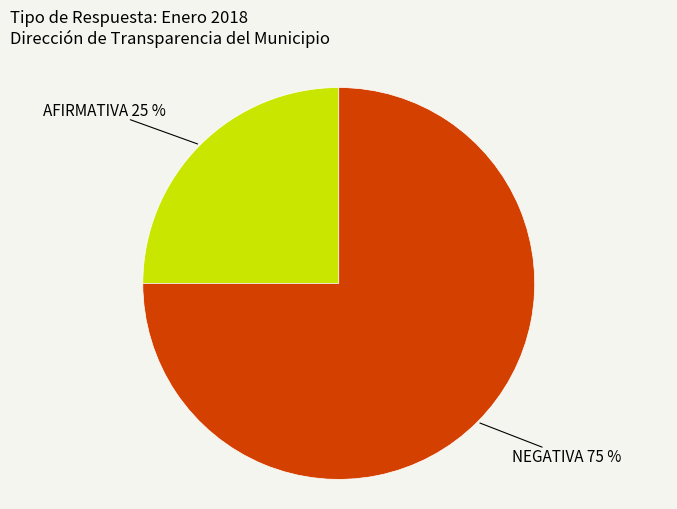

Do AFIRMATIVA and NEGATIVA together represent more than half of the pie?

Yes